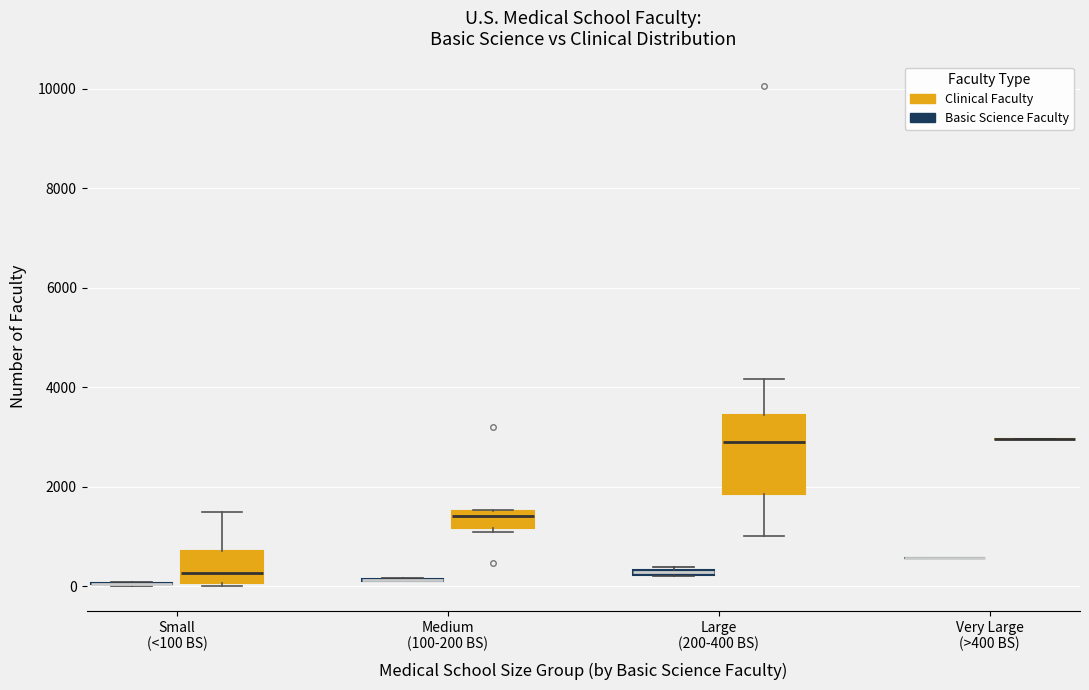

Which box is the tallest, from its lower edge to its upper edge?

Large (200-400 BS) (Clinical Faculty)